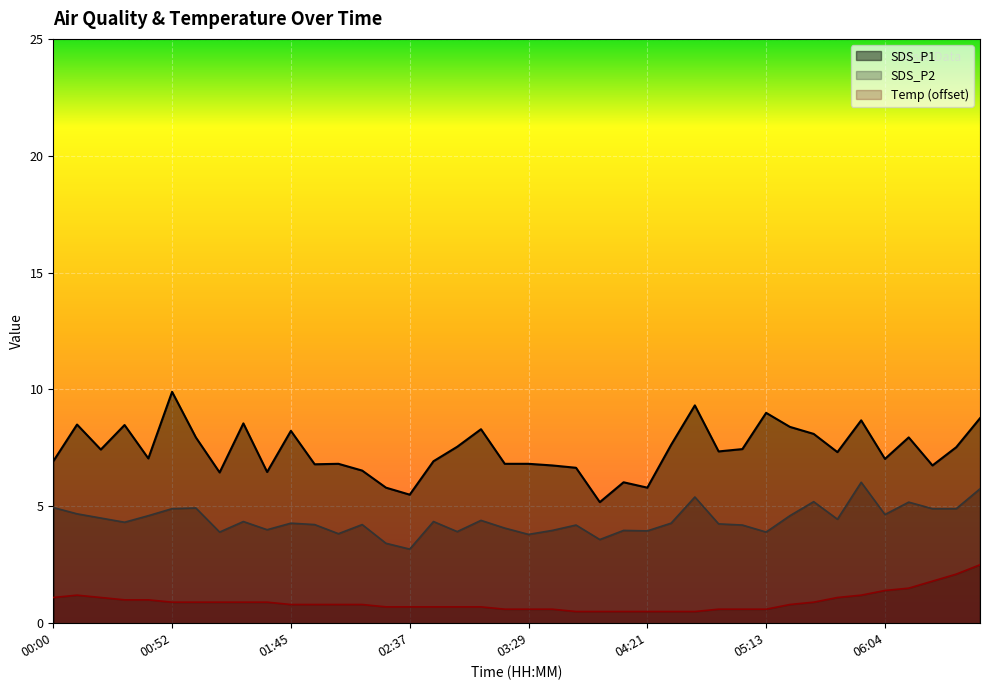

Does the chart display data point markers on the line(s)?

No